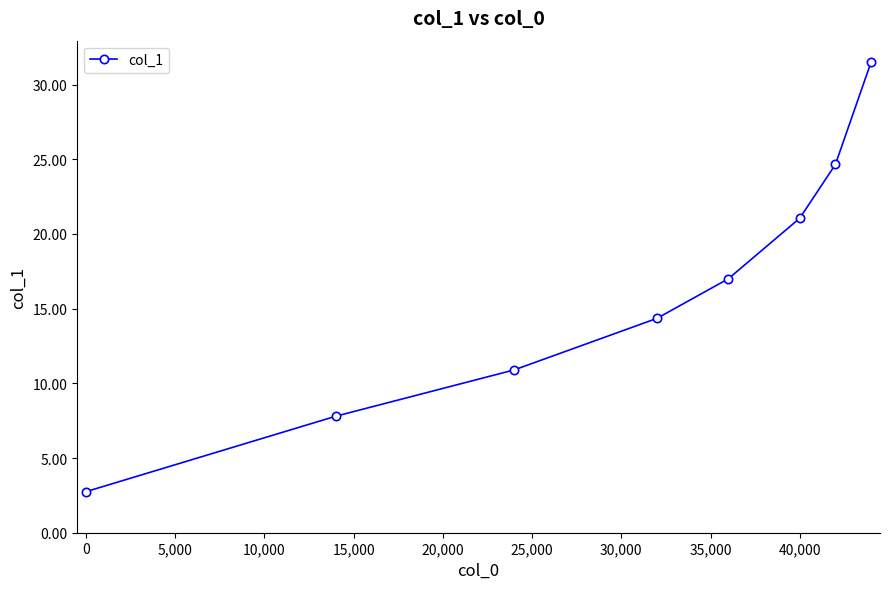

What is the value of the 8th point from the left?

31.5